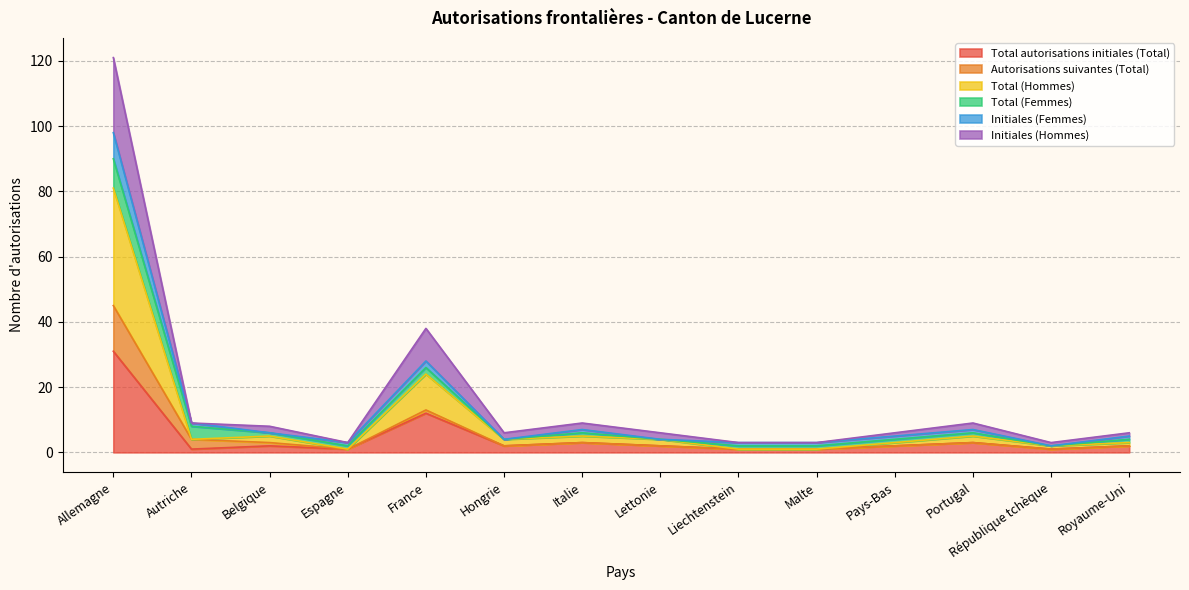

What is the difference between the Total autorisations initiales (Total) values at France and Pays-Bas?

10